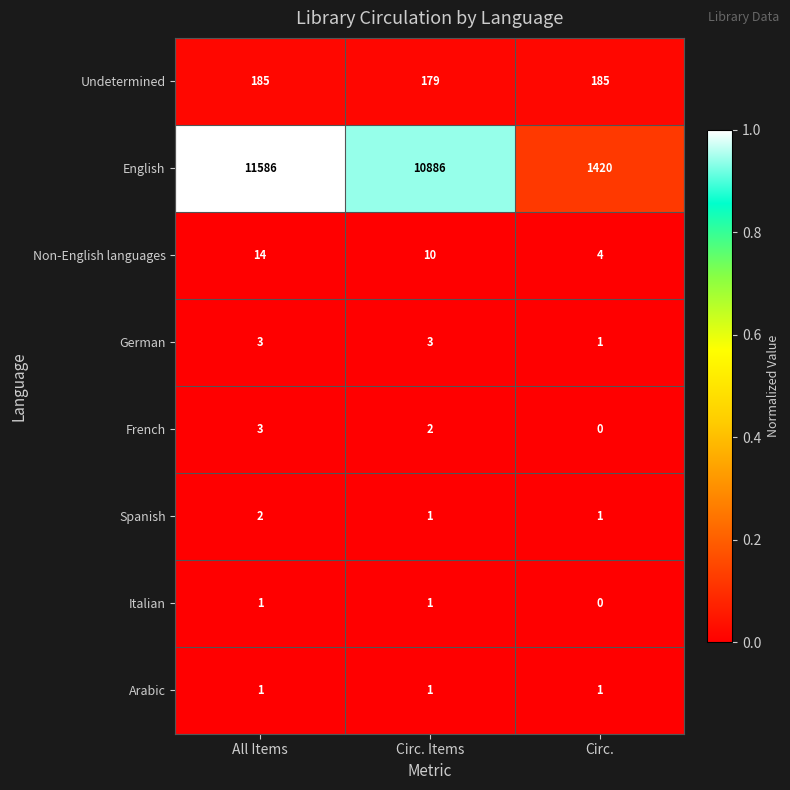

Reading left to right, transcribe all the data shown in this chart.

Undetermined: 185	179	185
English: 11586	10886	1420
Non-English languages: 14	10	4
German: 3	3	1
French: 3	2	0
Spanish: 2	1	1
Italian: 1	1	0
Arabic: 1	1	1